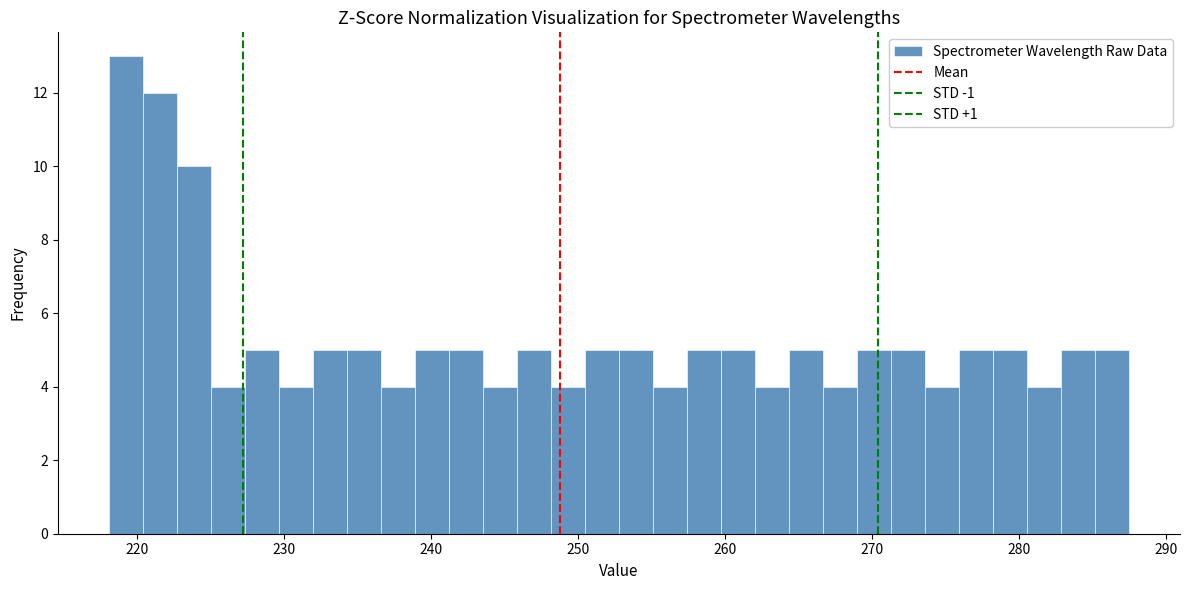

Read against the x-axis, roughly where is the centre of the tallest bar?

219